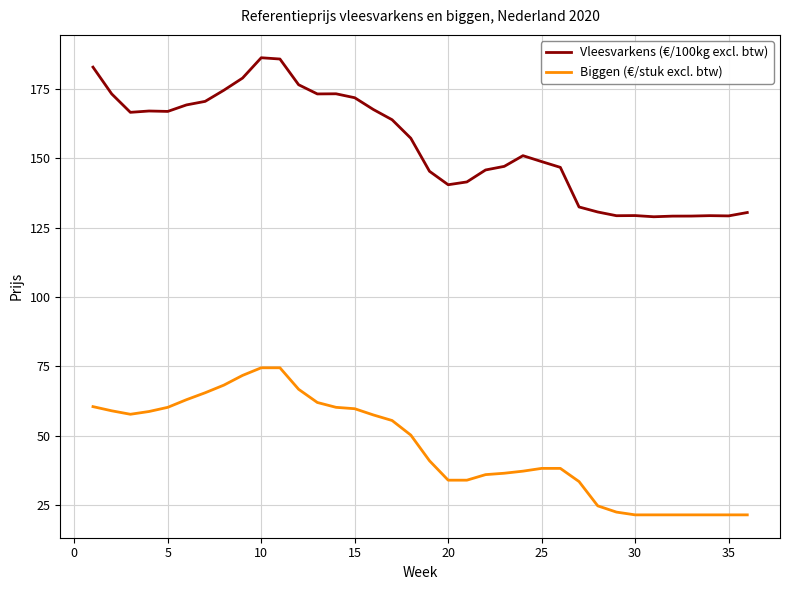

True or false: Vleesvarkens (€/100kg excl. btw) and Biggen (€/stuk excl. btw) cross at least once.

False